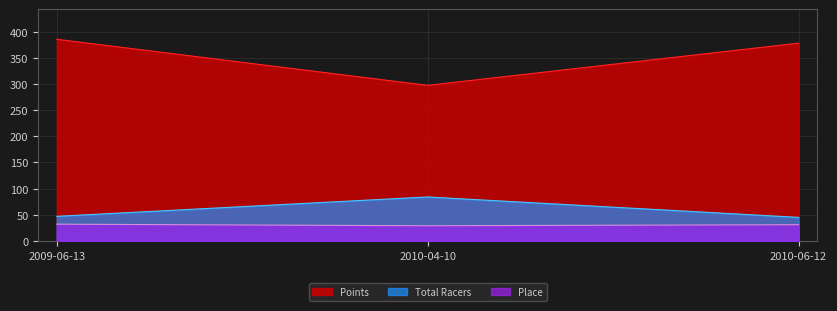

Rank the series at 2010-04-10 from lowest to highest value.

Place, Total Racers, Points